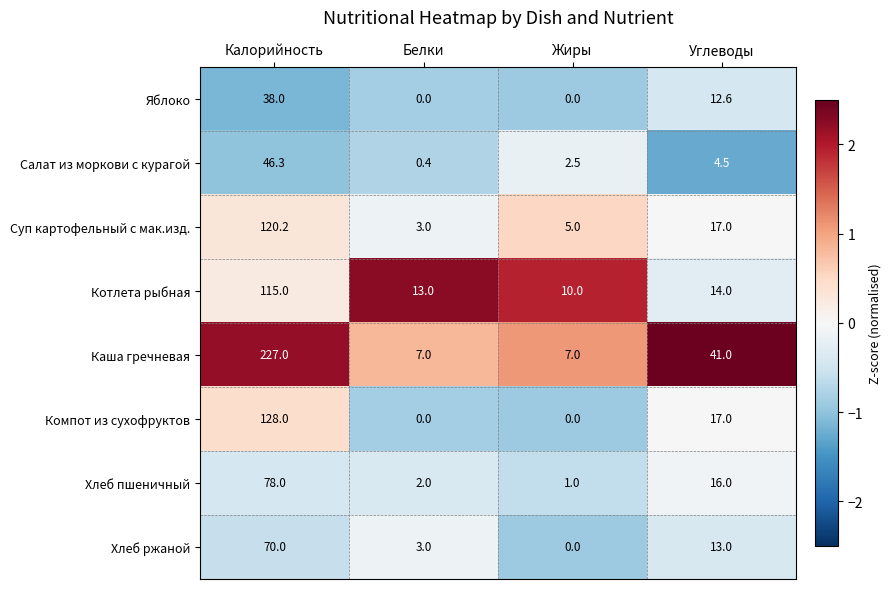

At which label does Компот из сухофруктов first exceed 17?

Калорийность